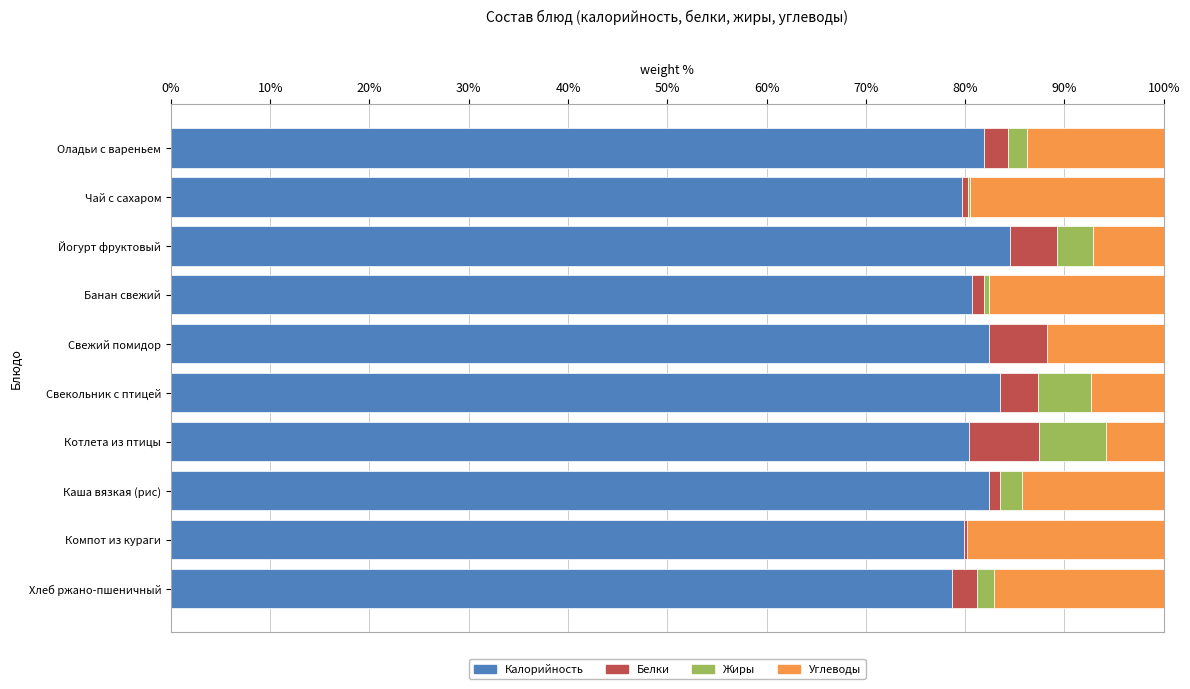

What is the average value of the Калорийность series?

81.4